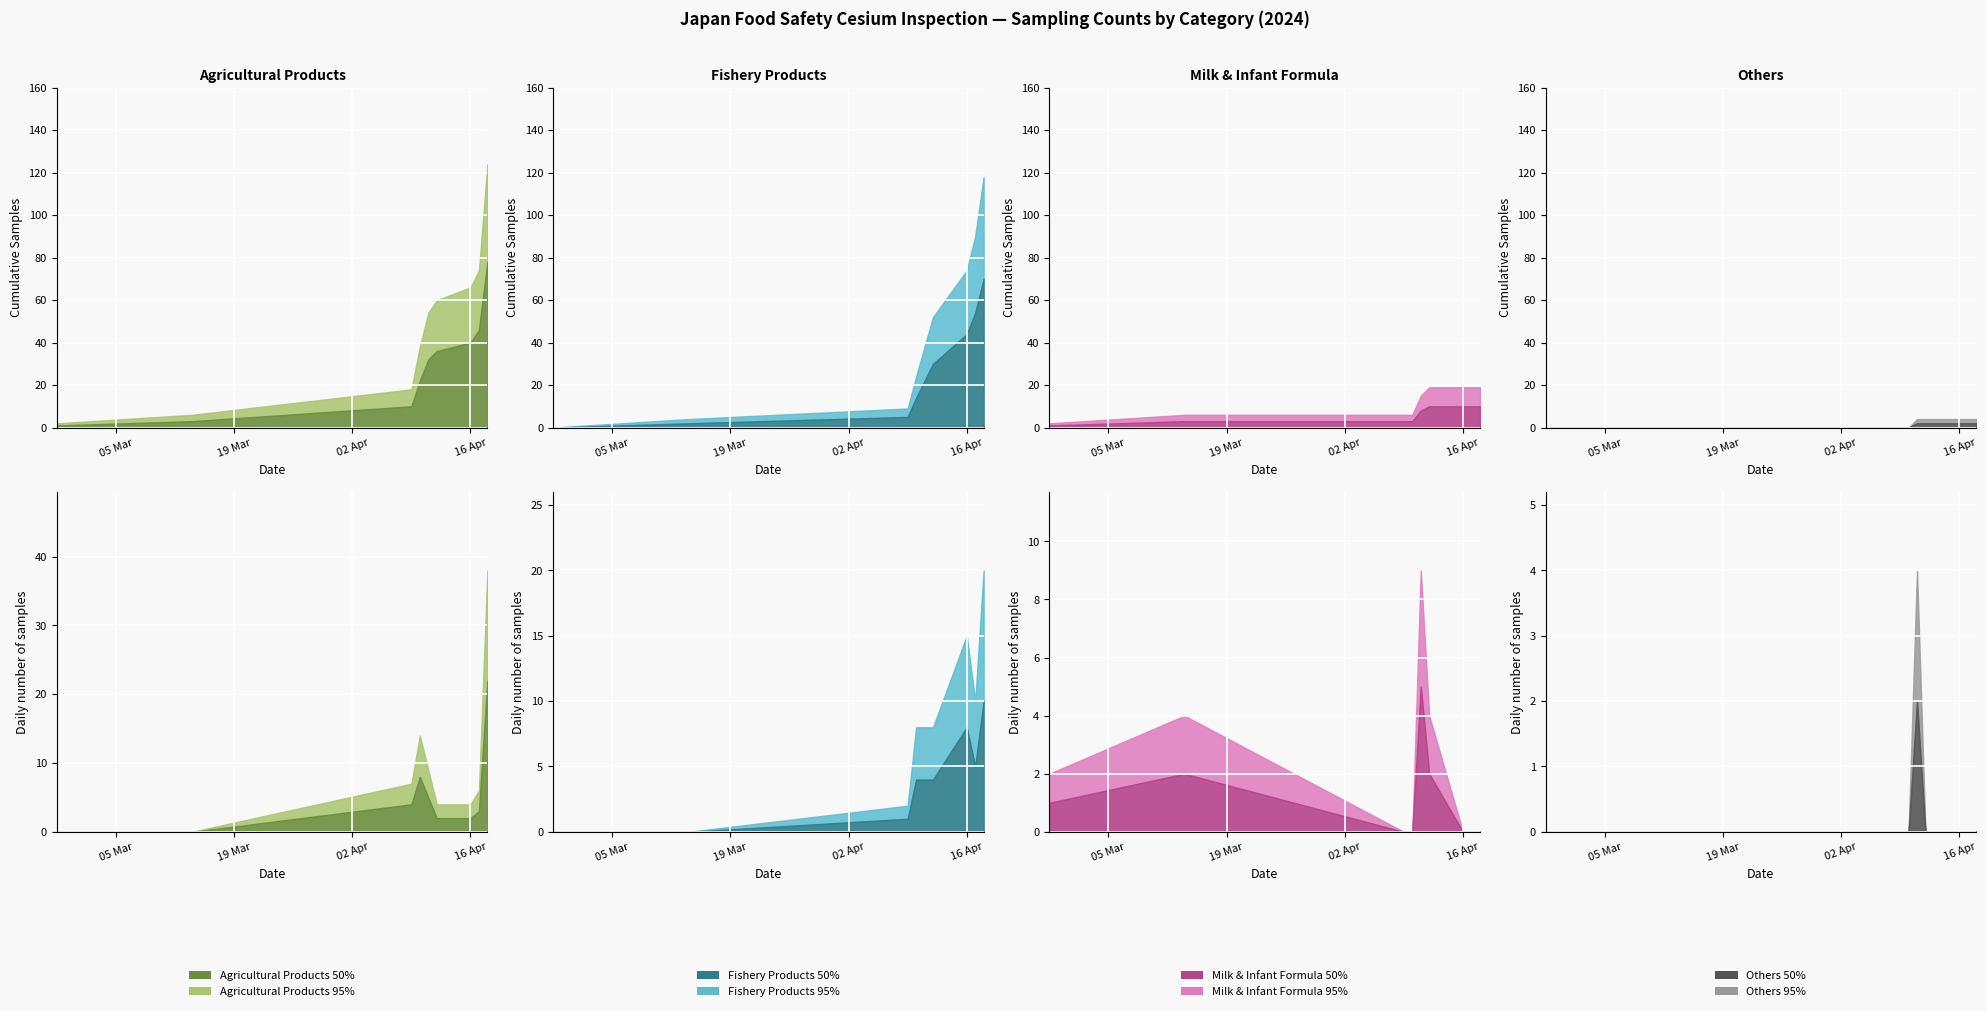

What is the spread (max minus min) of values at 2024-04-17?

44